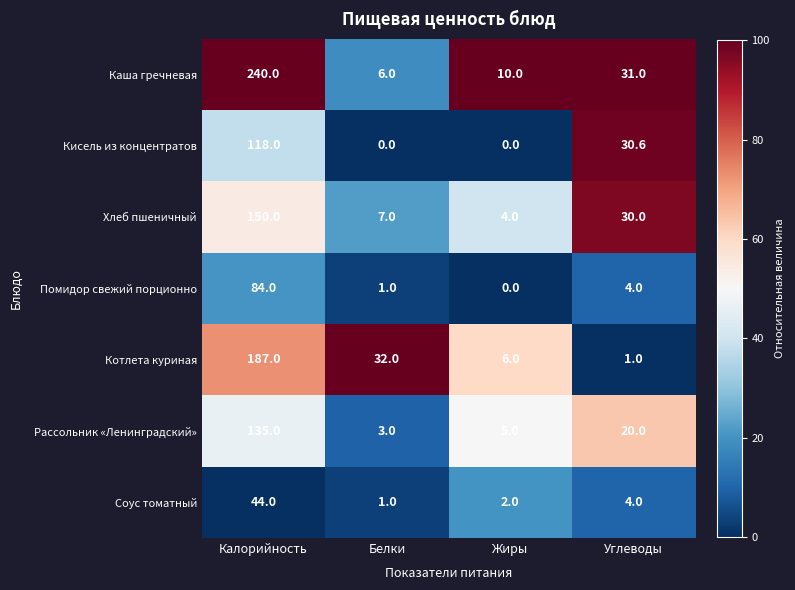

How many distinct data groups are displayed?

7